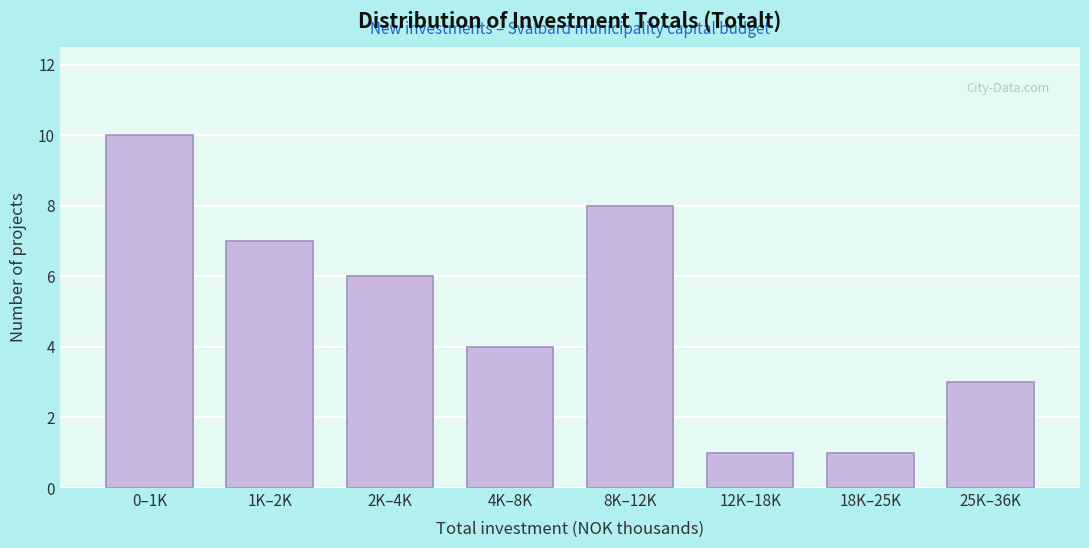

Reading left to right, what are all the values shown in this chart?

0–1K=10	1K–2K=7	2K–4K=6	4K–8K=4	8K–12K=8	12K–18K=1	18K–25K=1	25K–36K=3